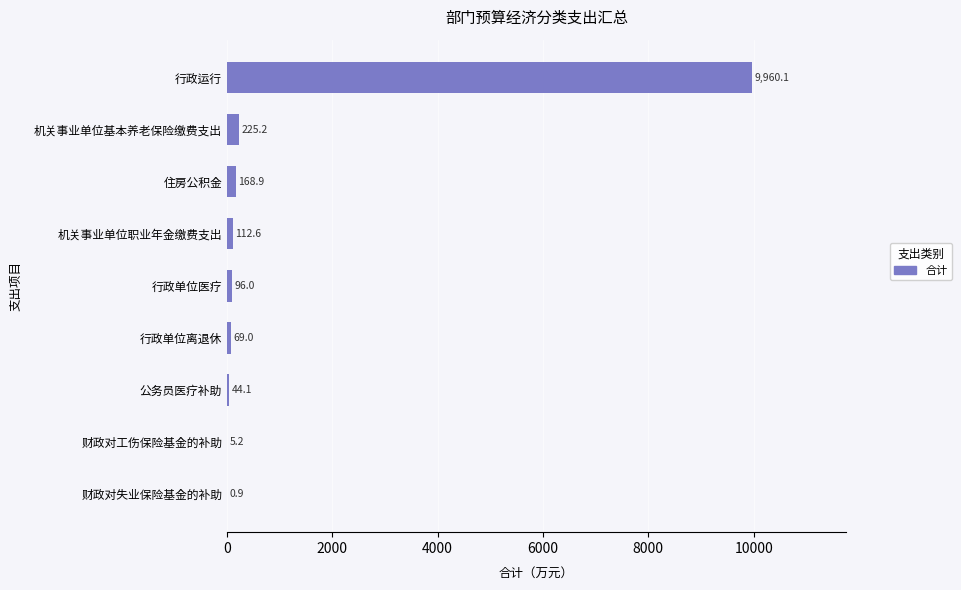

Are the bars horizontal?

Yes